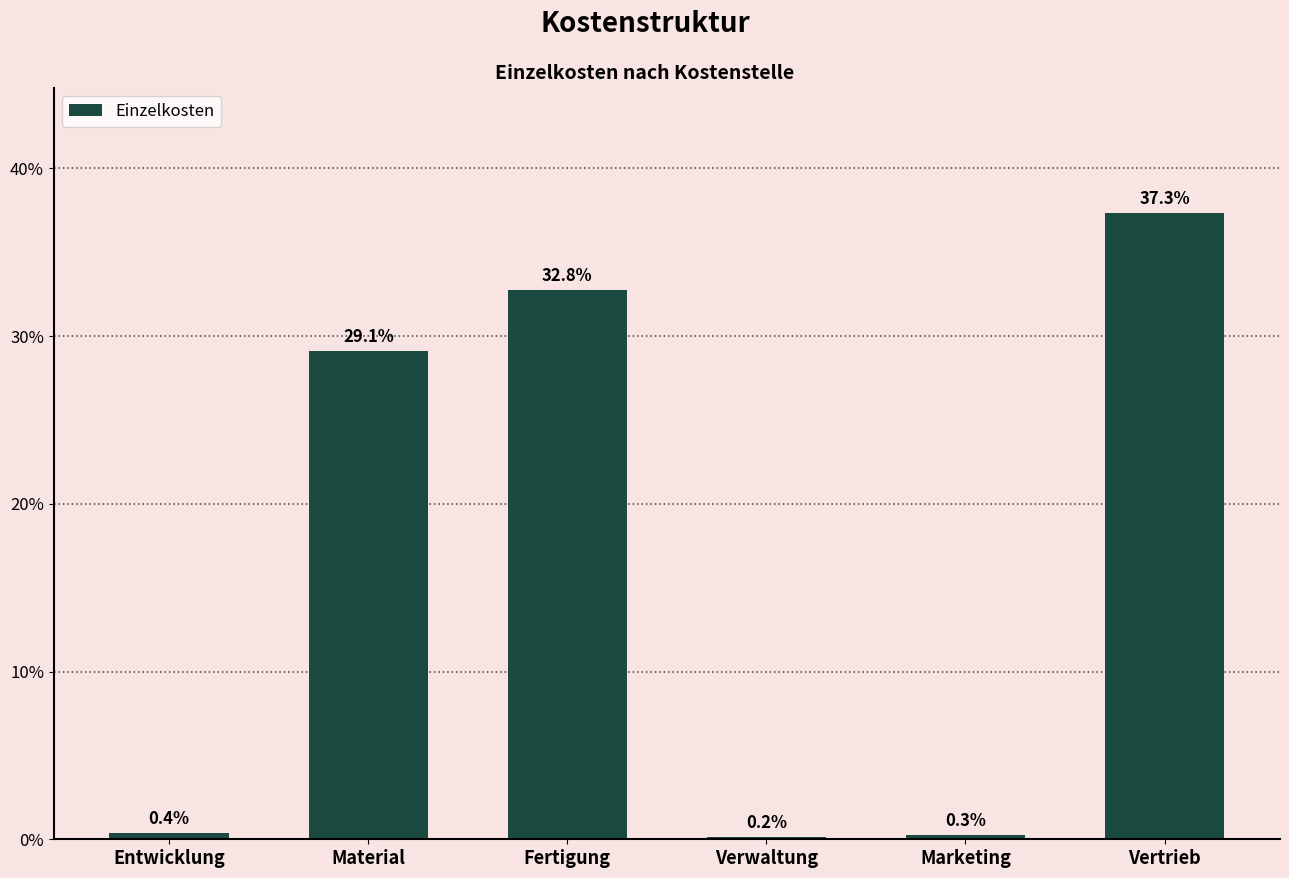

Are the bars grouped side by side (vs. stacked)?

No